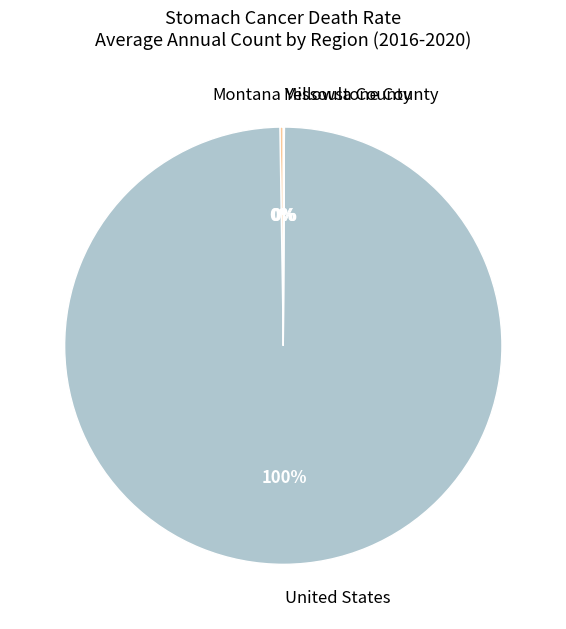

Is there a majority slice in this chart?

Yes